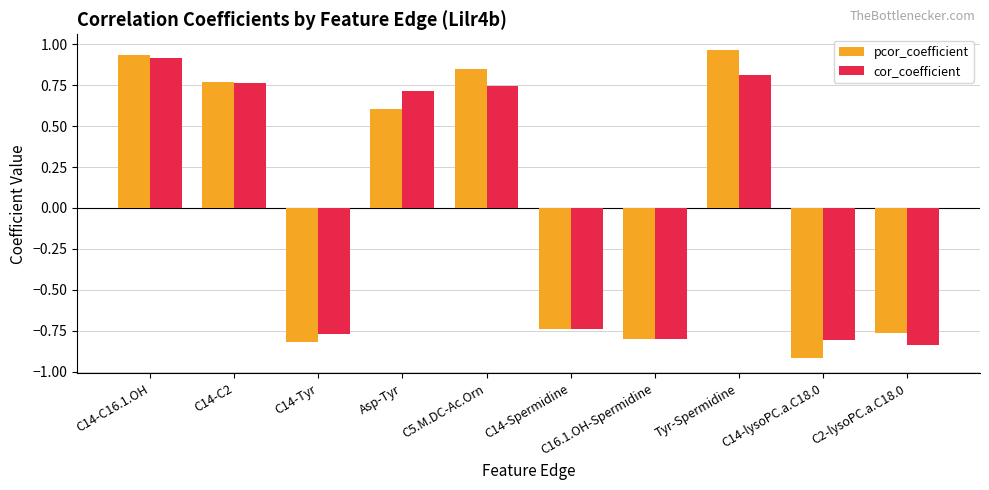

Is it true that pcor_coefficient equals -0.8 at C14-Tyr?

True